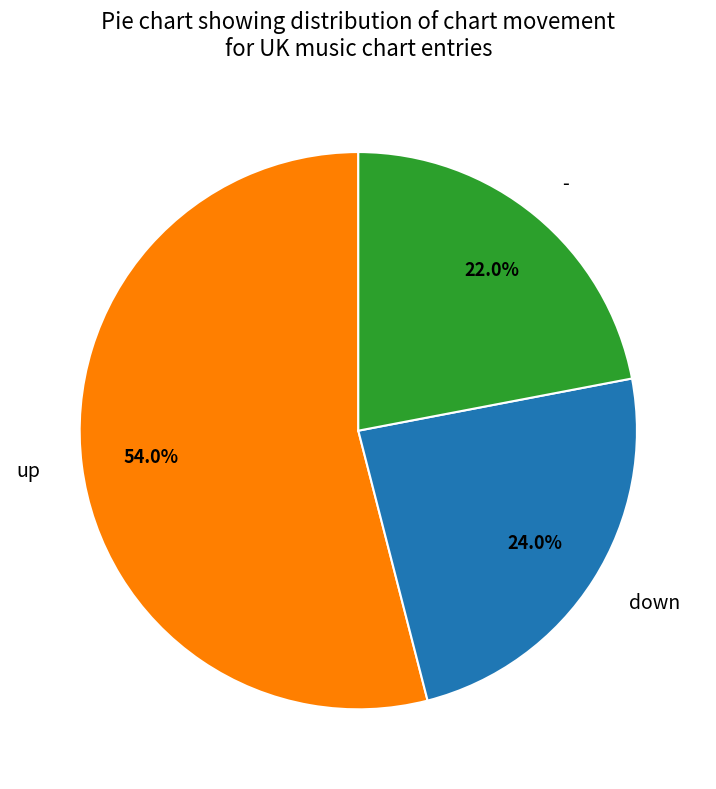

How many segments does this pie chart have?

3